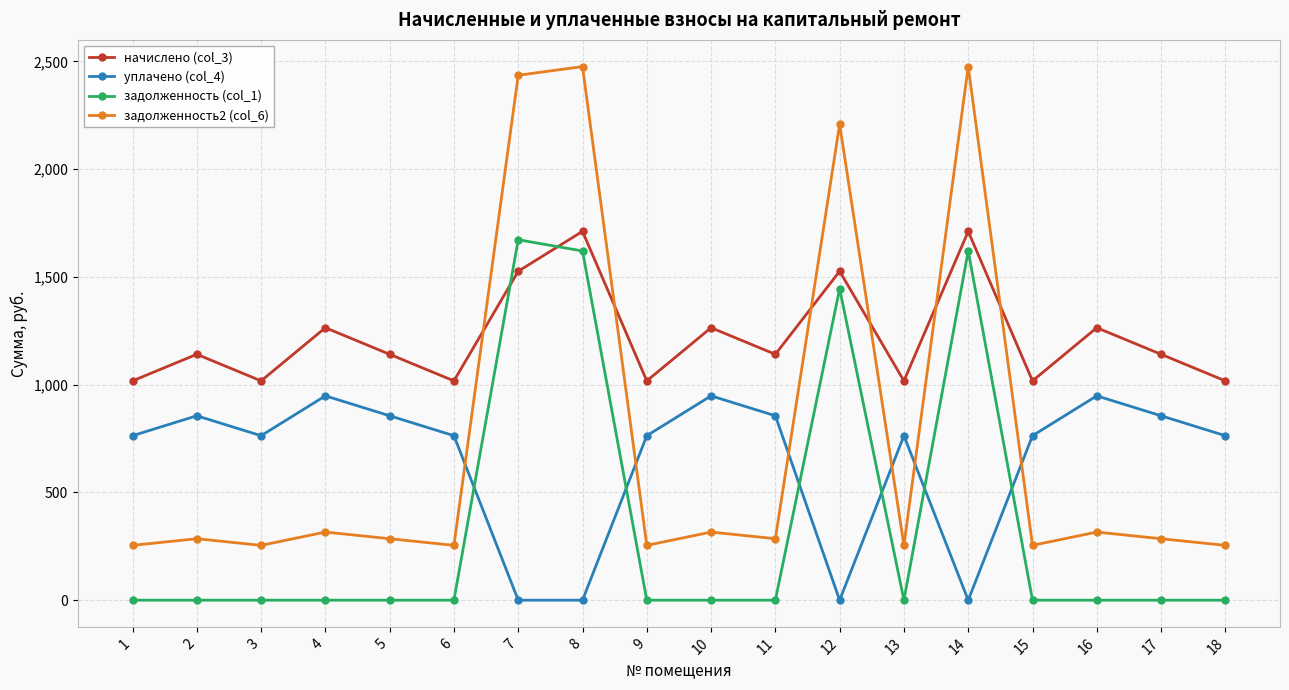

How many categories are shown in the chart?

18